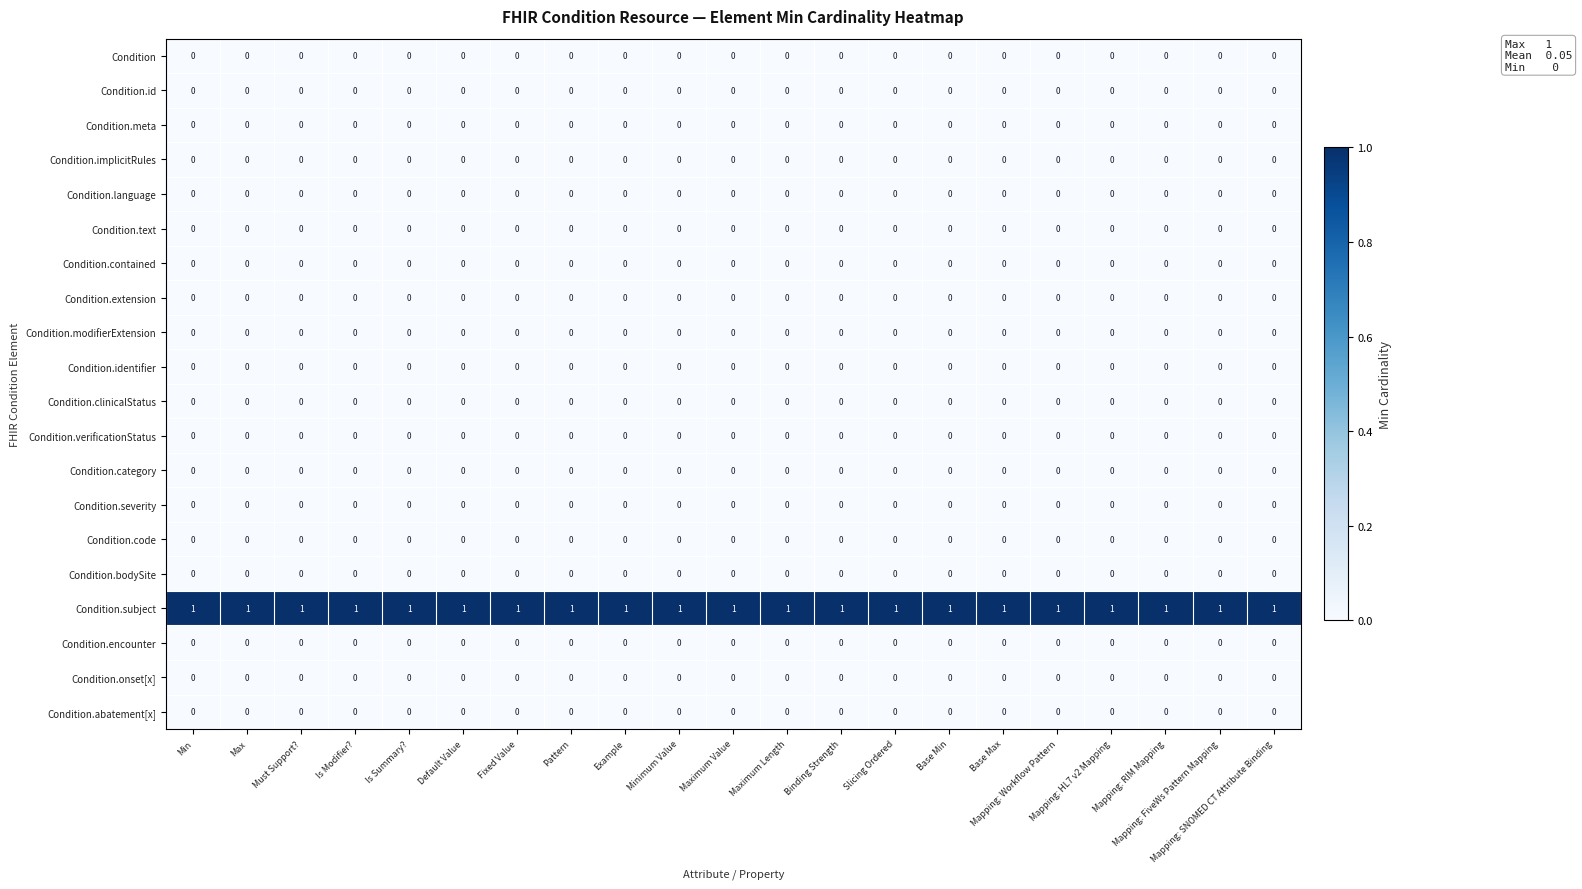

Which series has the largest total across all categories?

Condition.subject